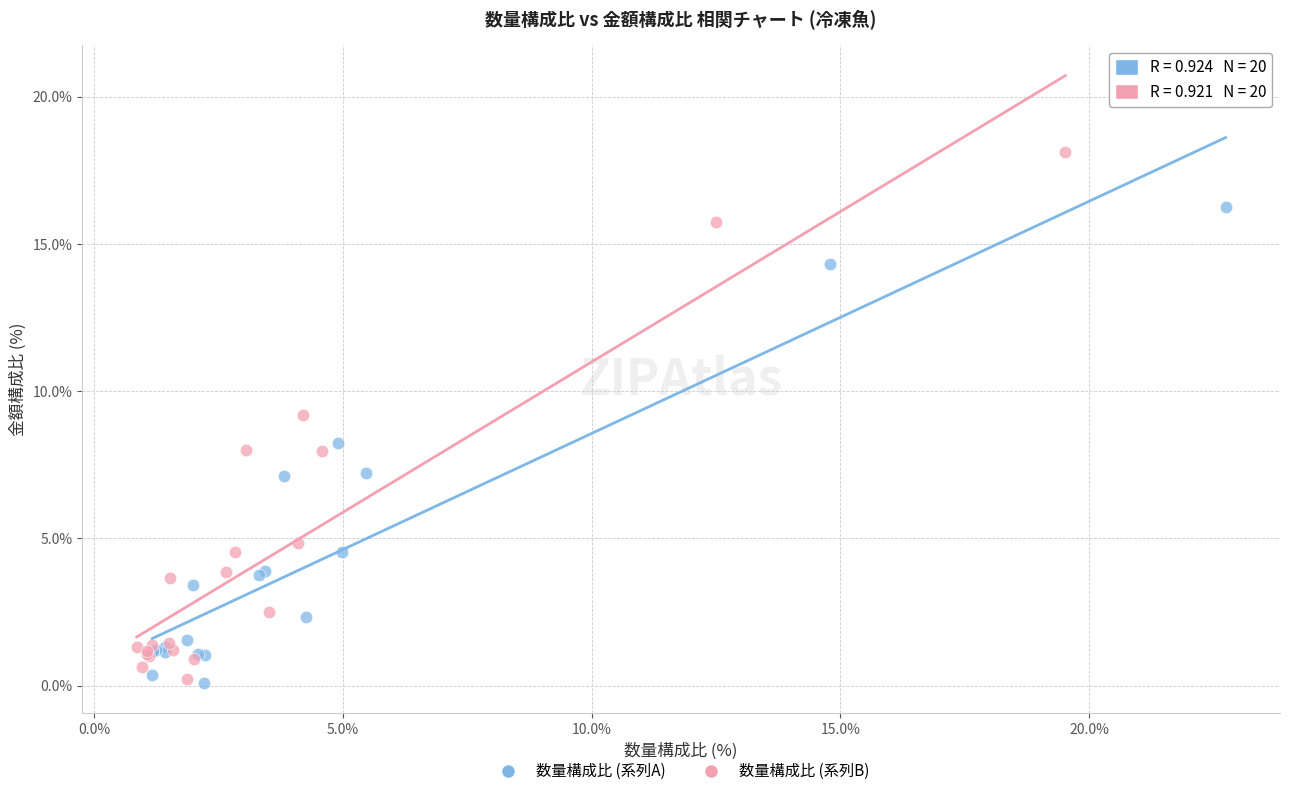

Which series reaches the maximum Y coordinate?

数量構成比 (系列B)